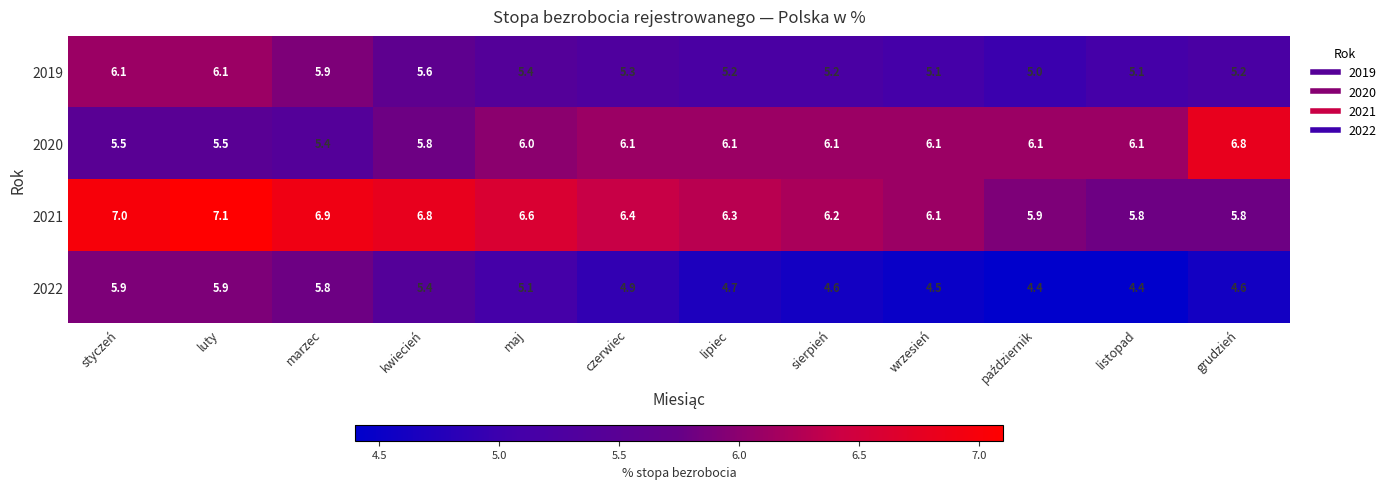

What is the difference between the 2022 values at maj and wrzesień?

0.6